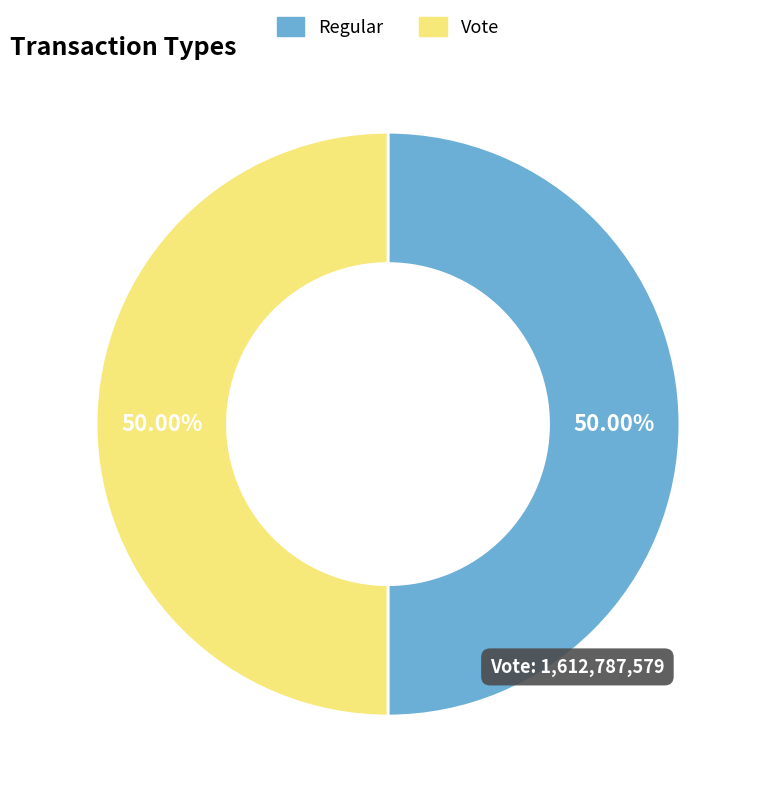

How many segments does this pie chart have?

2